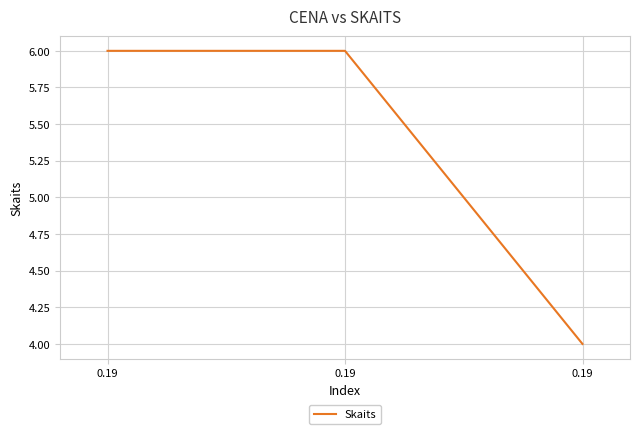

Rank the categories by value from highest to lowest.

0.19, 0.19, 0.19